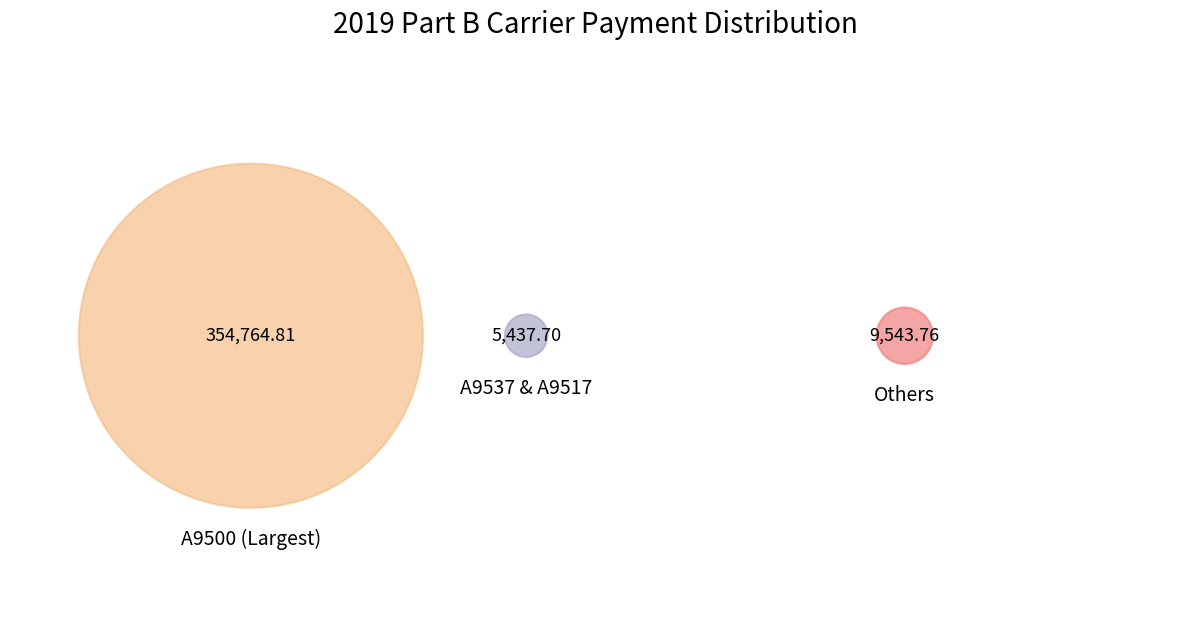

Is A9500 the majority of the pie?

Yes